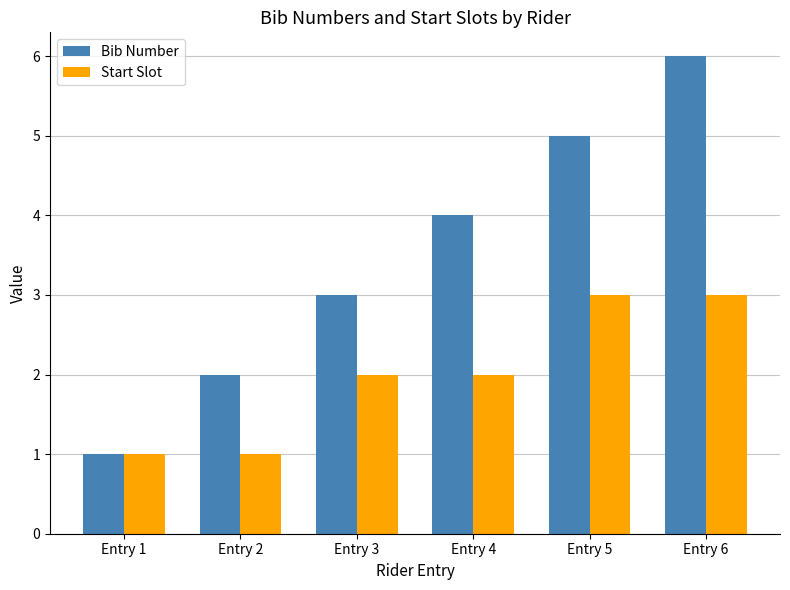

Rank the series at Entry 2 from lowest to highest value.

Start Slot, Bib Number